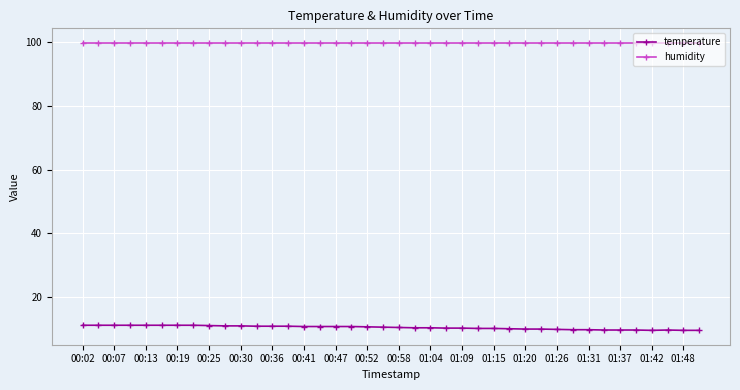

What is the average value of the temperature series?

10.4